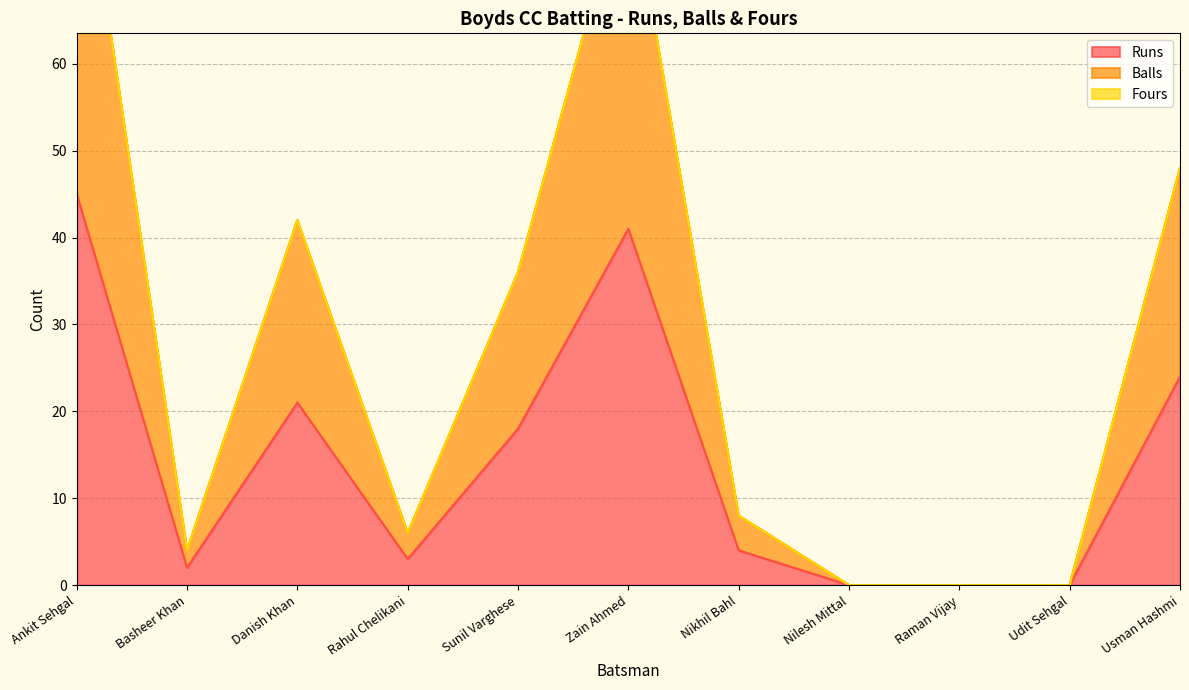

What is the average value of the Balls series?

29